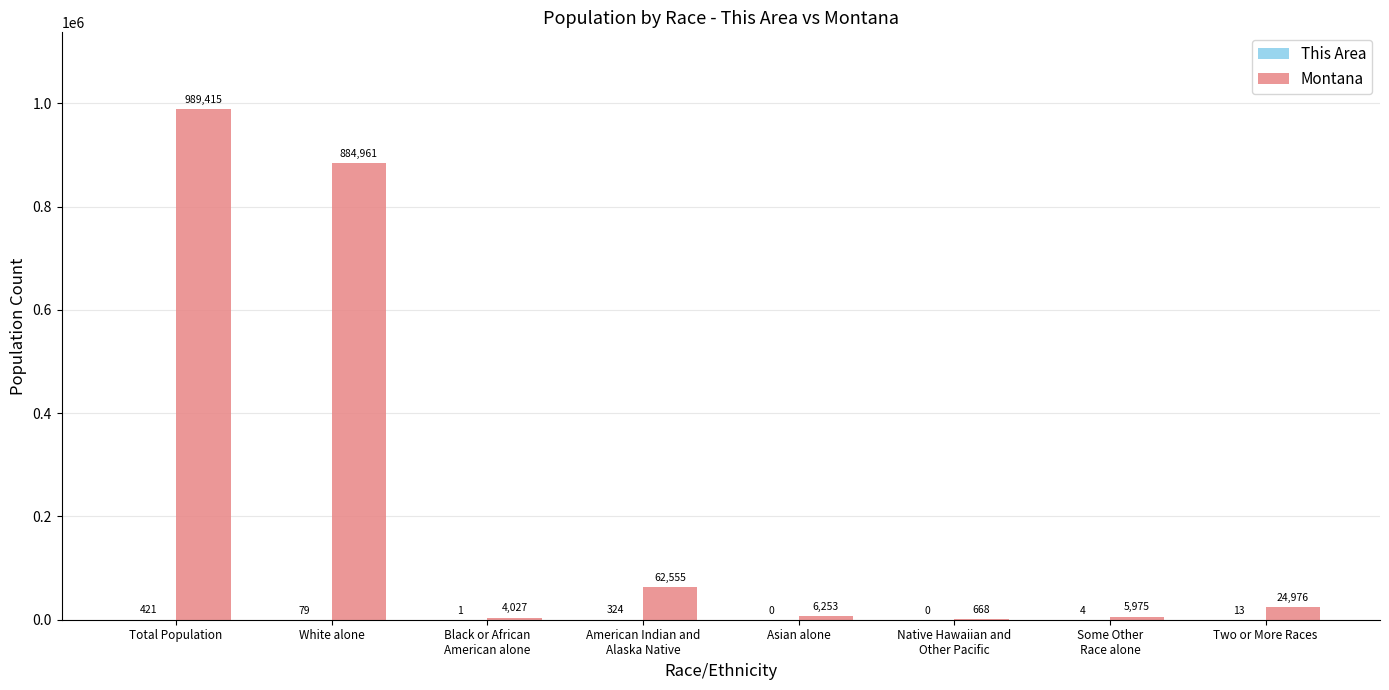

At which category is the sum across all series the highest?

Total Population